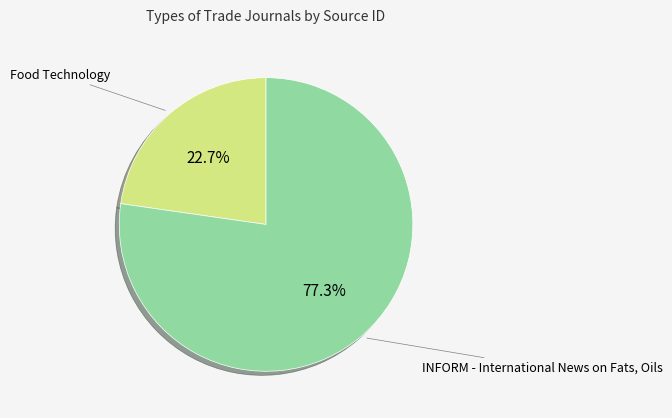

The Food Technology slice represents 12% of the pie. True or false?

False